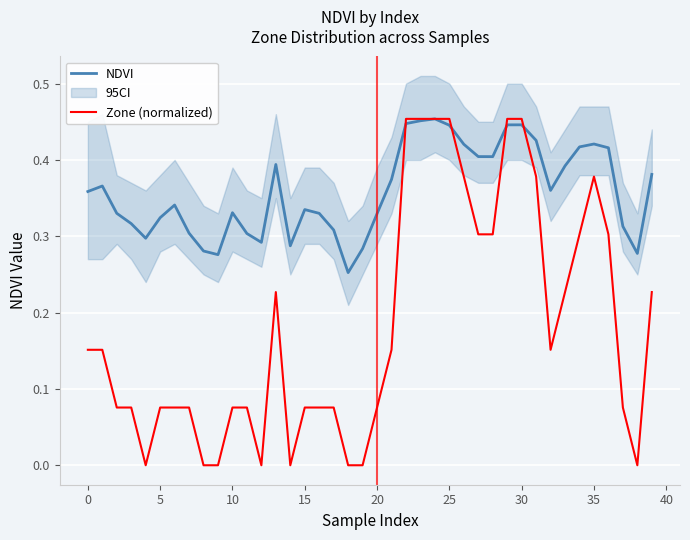

How many times do NDVI and Zone (normalized) cross each other?

4